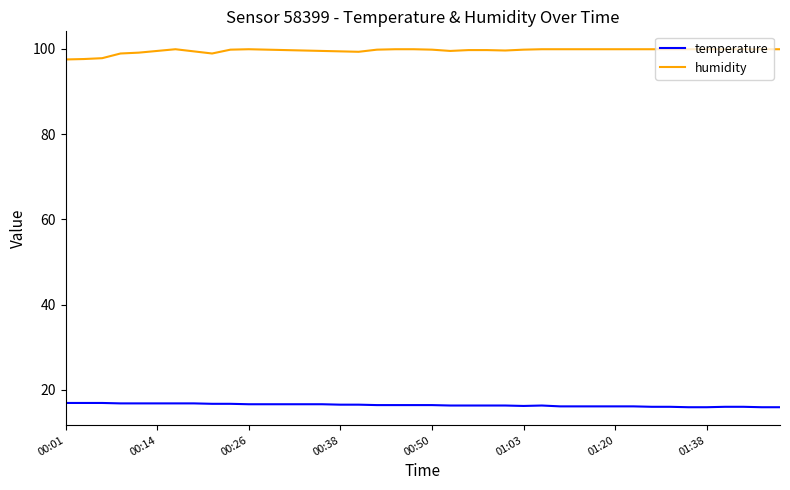

At how many categories does at least one series exceed 93?

40